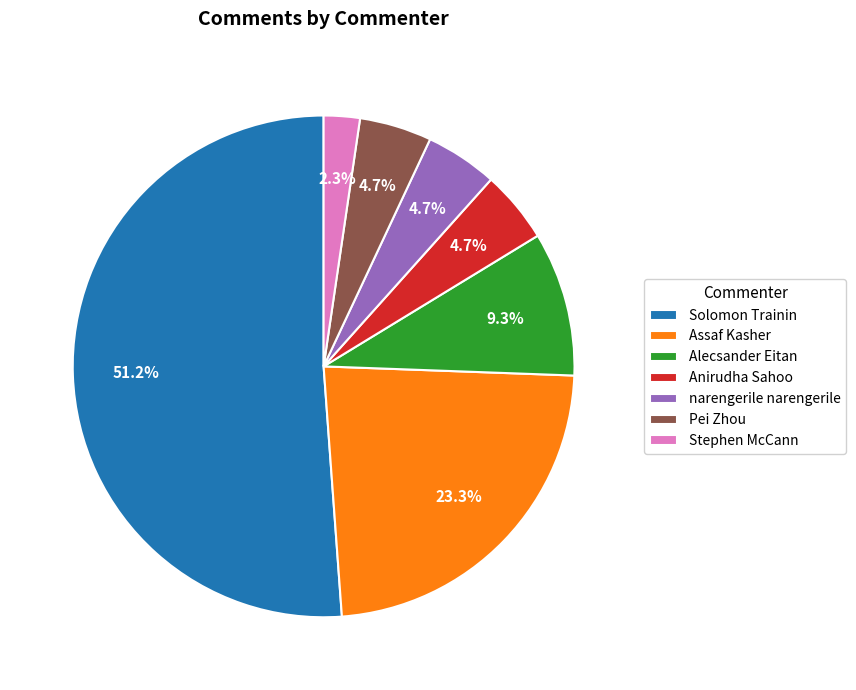

What percentage do Anirudha Sahoo and Assaf Kasher together represent?

27.9%